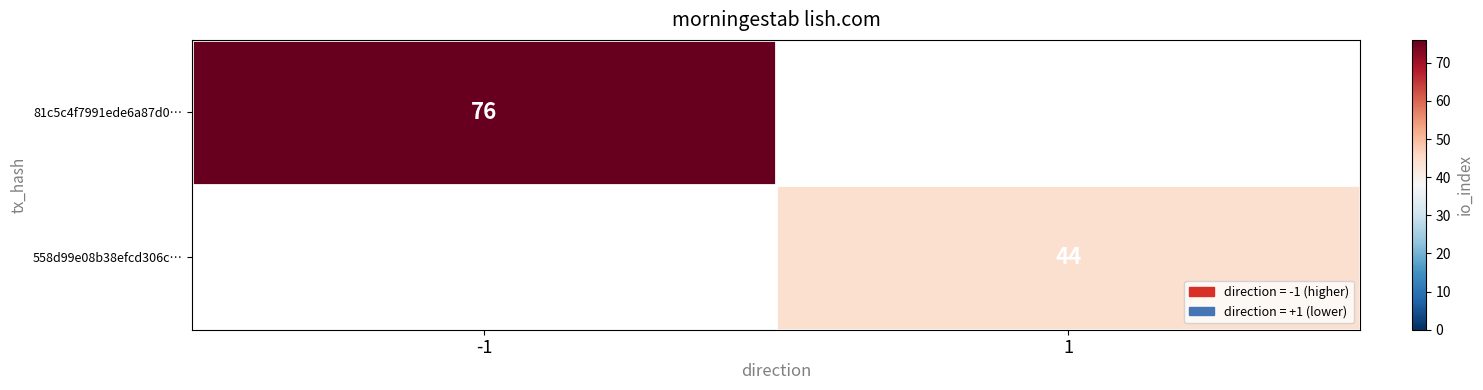

Is it true that 81c5c4f7991ede6a87d0… equals 76 at -1?

True